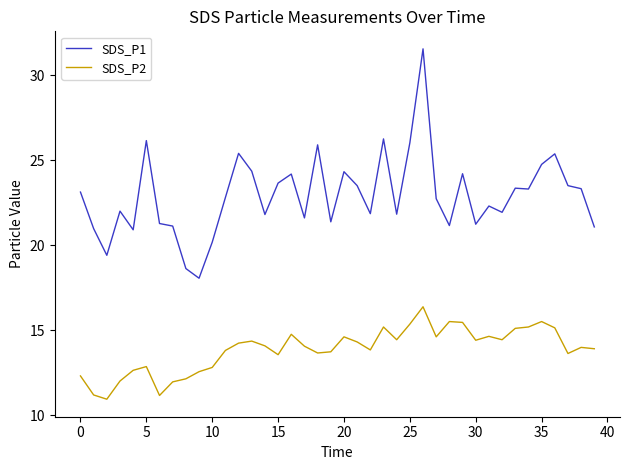

What is the greatest value displayed?

31.6